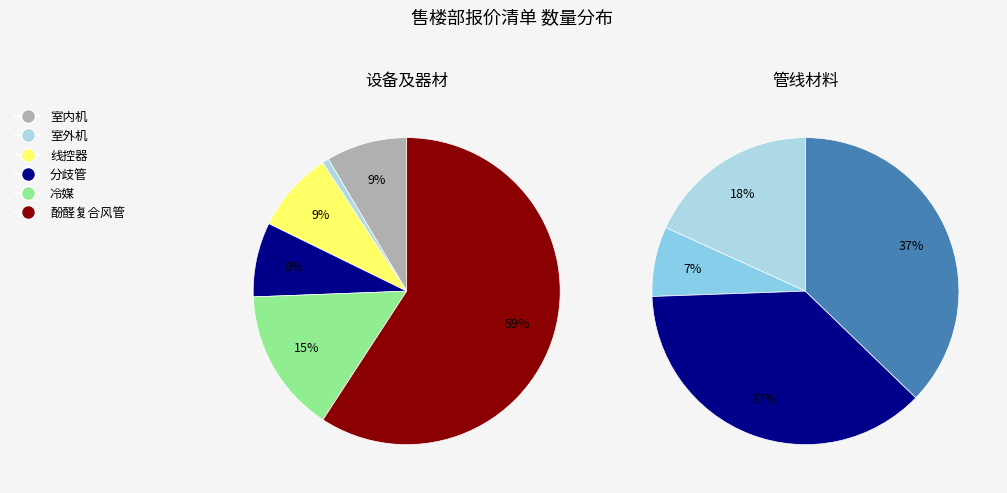

Which category has the smallest portion of the pie?

室外机